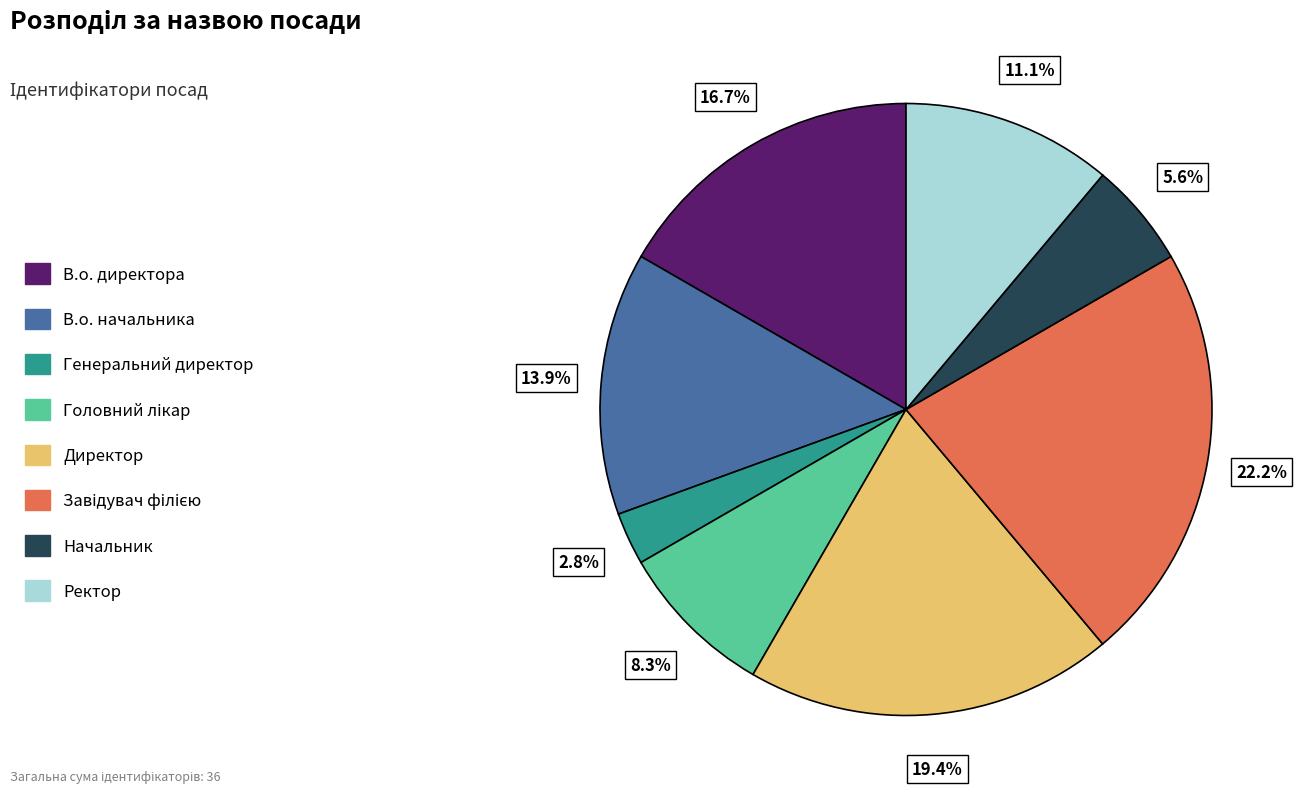

What portion of the pie excludes Генеральний директор?

97.2%